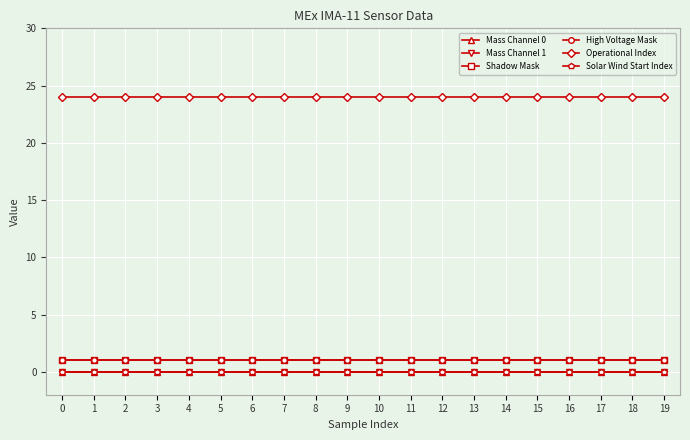

Which series has the largest total across all categories?

Operational Index